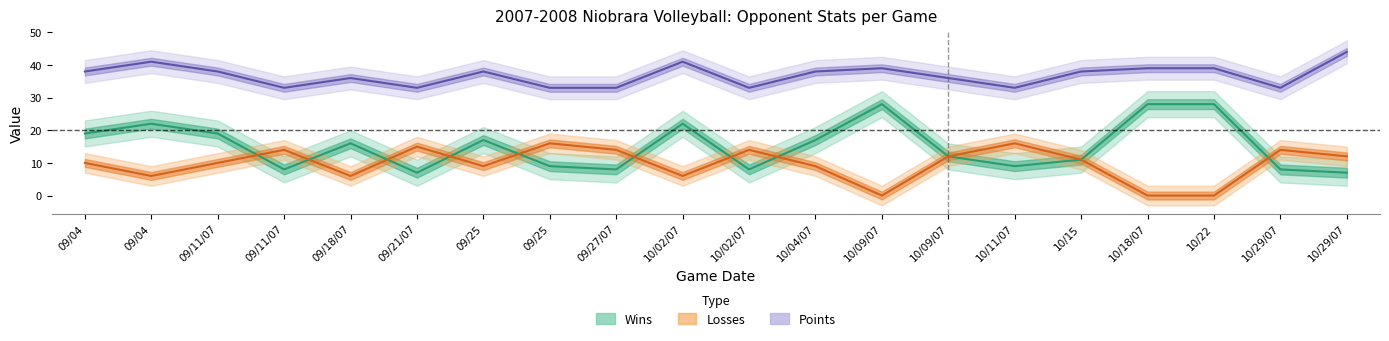

At which category does Wins reach its first local peak?

09/04